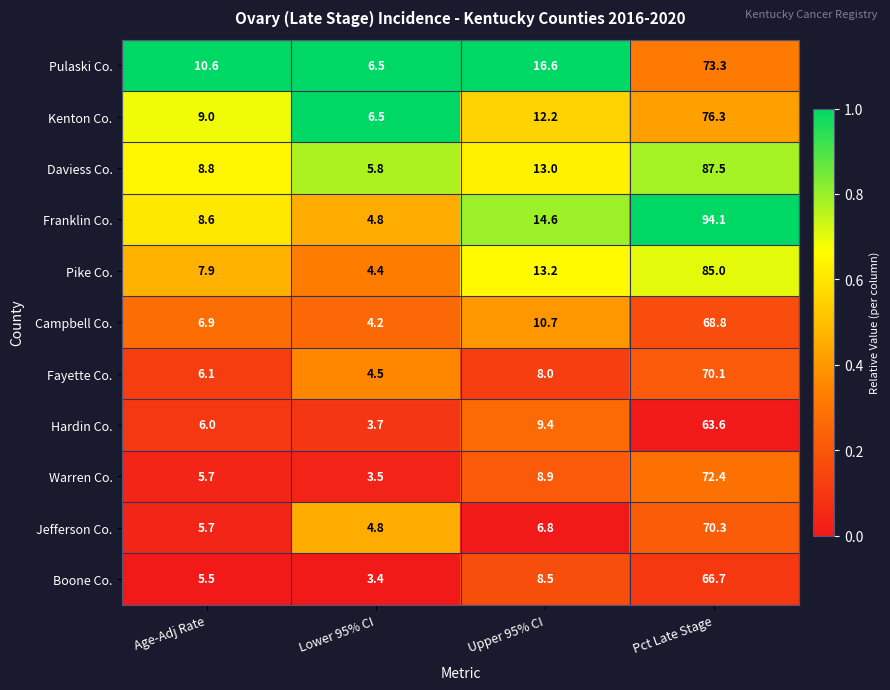

Rank the categories by Kenton Co. value from highest to lowest.

Pct Late Stage, Upper 95% CI, Age-Adj Rate, Lower 95% CI